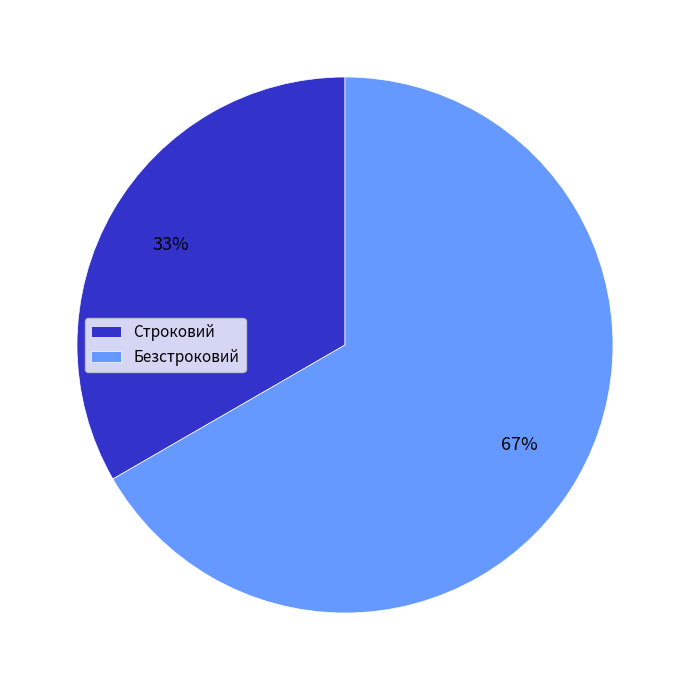

To the nearest percent, what is the combined percentage of Строковий and Безстроковий?

100%